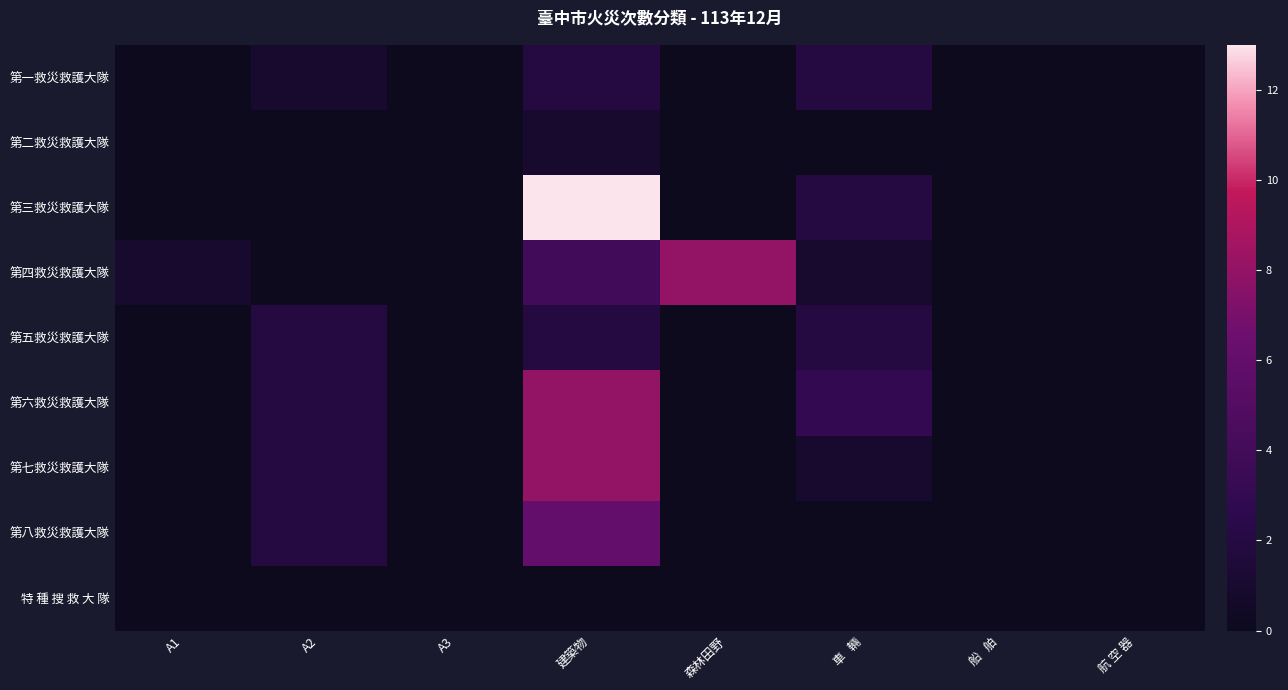

Reading left to right, list all the values displayed in this chart.

第一救災救護大隊: A1=0	A2=1	A3=0	建築物=2	森林田野=0	車   輛=2	船   舶=0	航 空 器=0
第二救災救護大隊: A1=0	A2=0	A3=0	建築物=1	森林田野=0	車   輛=0	船   舶=0	航 空 器=0
第三救災救護大隊: A1=0	A2=0	A3=0	建築物=13	森林田野=0	車   輛=2	船   舶=0	航 空 器=0
第四救災救護大隊: A1=1	A2=0	A3=0	建築物=4	森林田野=8	車   輛=1	船   舶=0	航 空 器=0
第五救災救護大隊: A1=0	A2=2	A3=0	建築物=2	森林田野=0	車   輛=2	船   舶=0	航 空 器=0
第六救災救護大隊: A1=0	A2=2	A3=0	建築物=8	森林田野=0	車   輛=3	船   舶=0	航 空 器=0
第七救災救護大隊: A1=0	A2=2	A3=0	建築物=8	森林田野=0	車   輛=1	船   舶=0	航 空 器=0
第八救災救護大隊: A1=0	A2=2	A3=0	建築物=6	森林田野=0	車   輛=0	船   舶=0	航 空 器=0
特 種 搜 救 大 隊: A1=0	A2=0	A3=0	建築物=0	森林田野=0	車   輛=0	船   舶=0	航 空 器=0